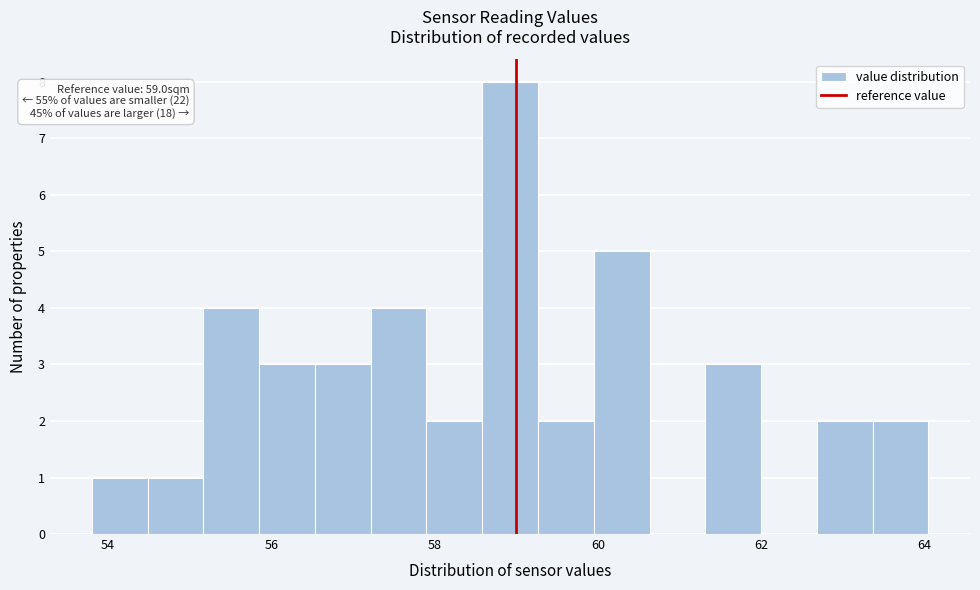

Read against the x-axis, roughly where is the centre of the tallest bar?

59.0